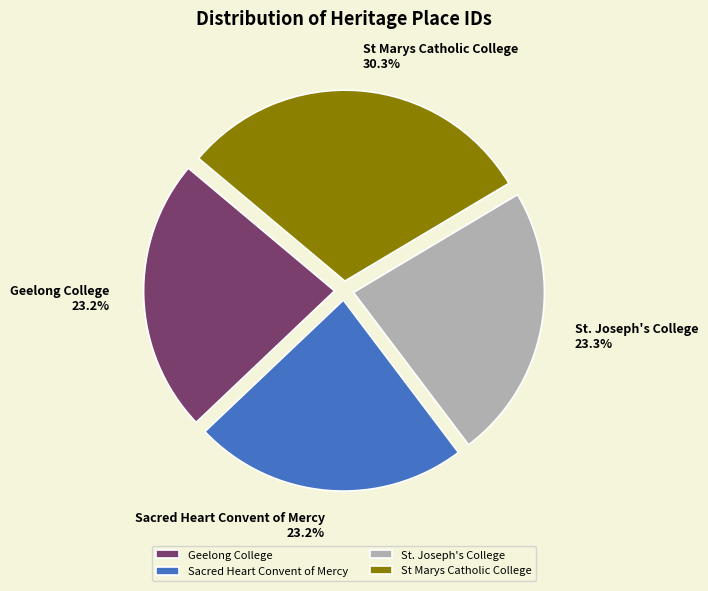

To the nearest percent, what portion does Sacred Heart Convent of Mercy represent?

23%